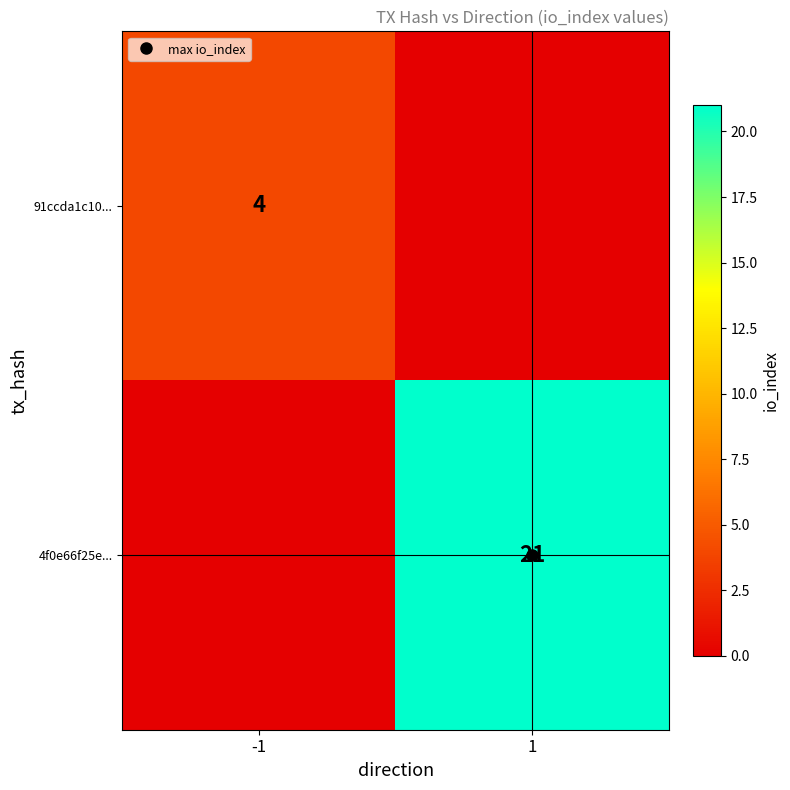

Count the 91ccda1c10... values in the range 0 to 4.

2